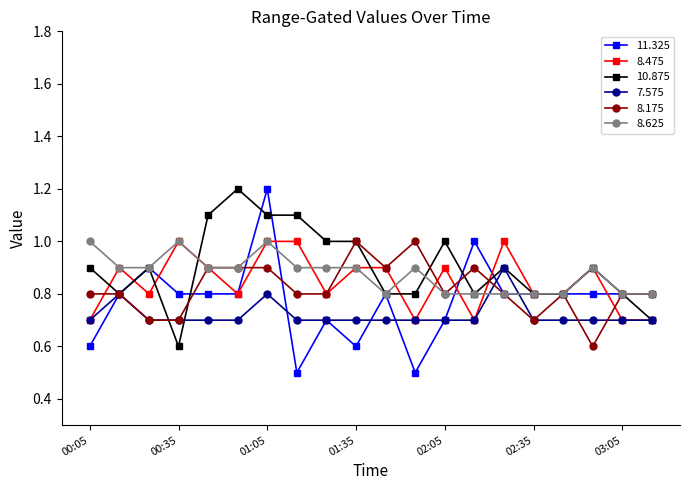

Which series has the largest total across all categories?

10.875